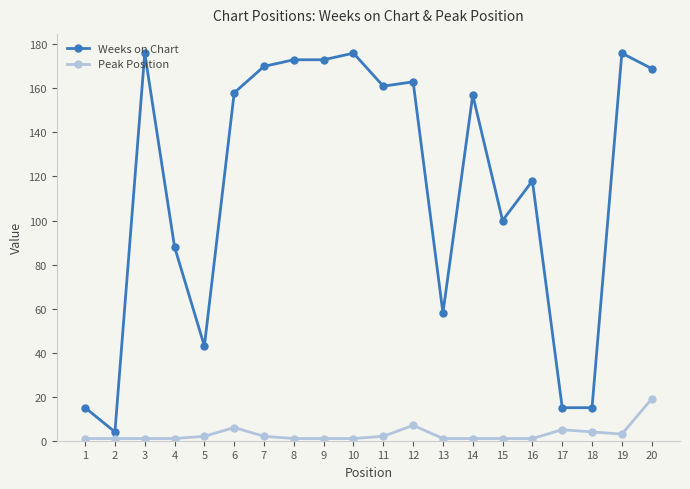

List the series in order of their overall mean, highest first.

Weeks on Chart, Peak Position